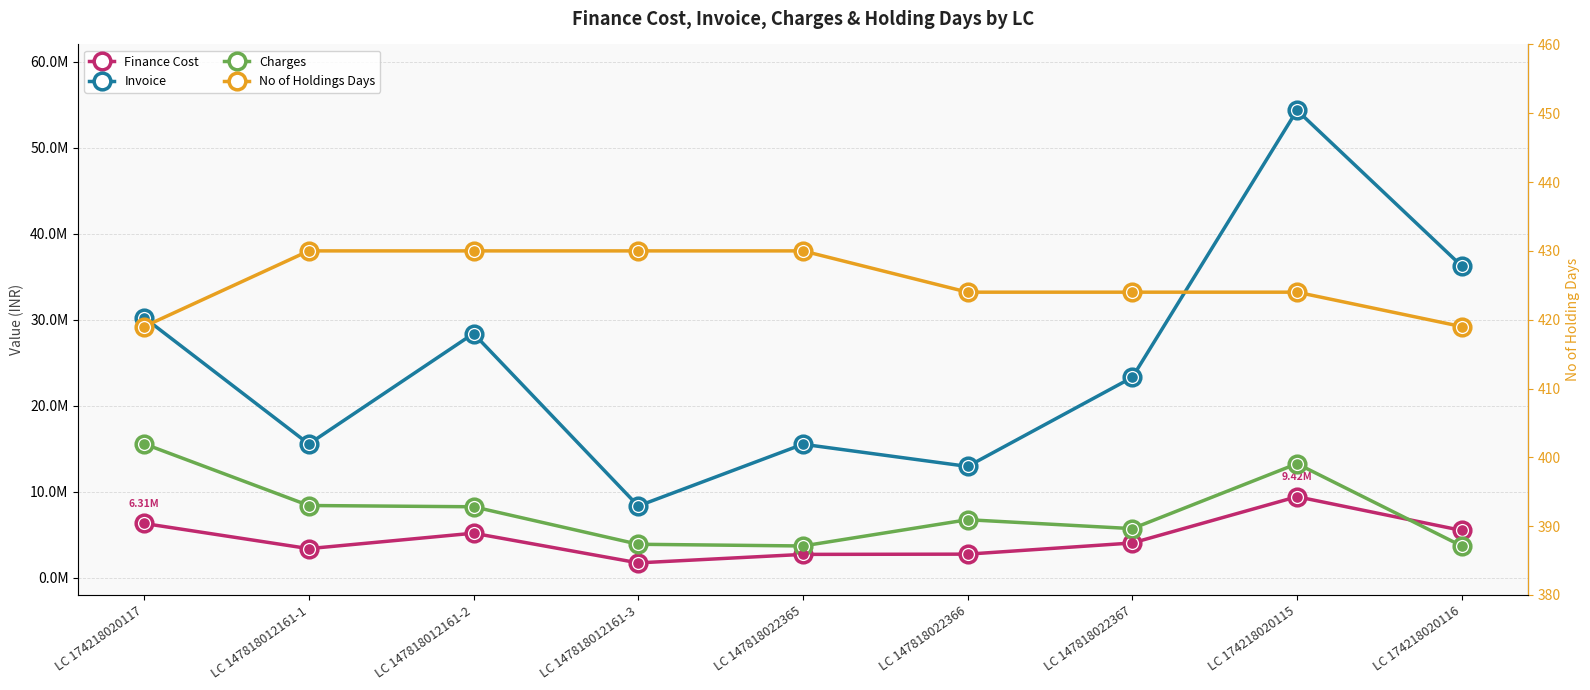

Rank the series by their maximum value, from highest to lowest.

Invoice, Charges, Finance Cost, No of Holdings Days